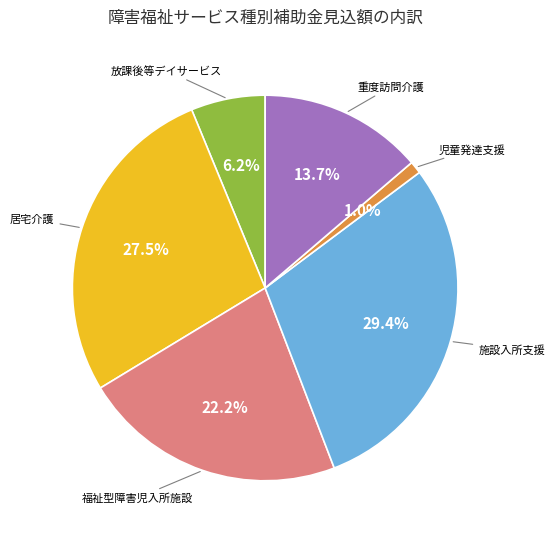

Is there any slice that represents more than half of the pie?

No